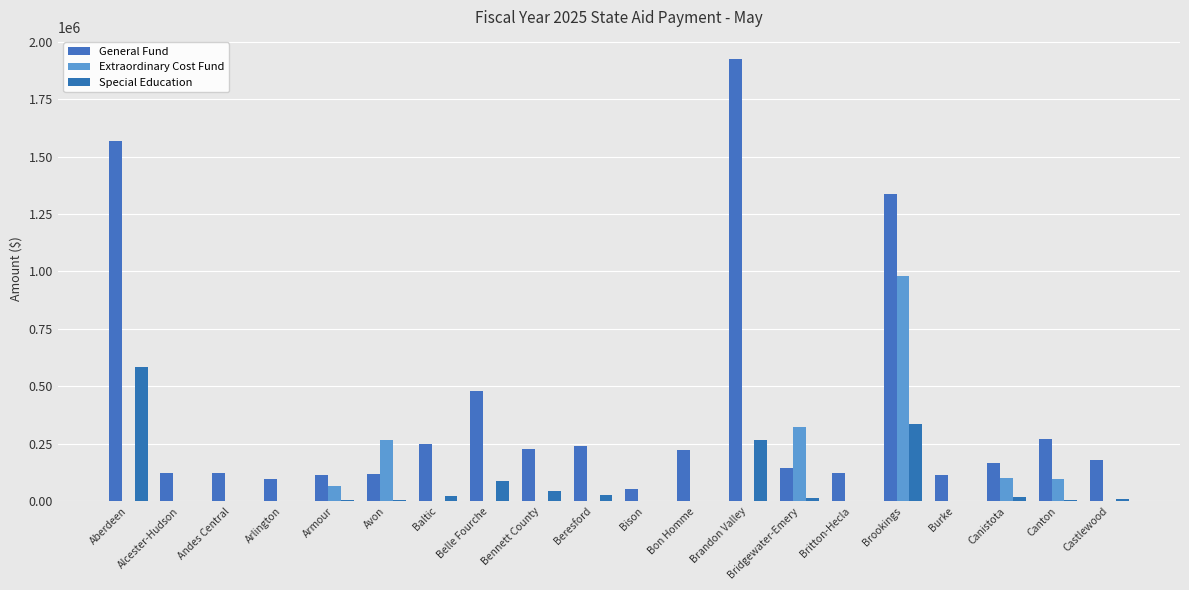

What is the difference between the General Fund values at Armour and Belle Fourche?

364830